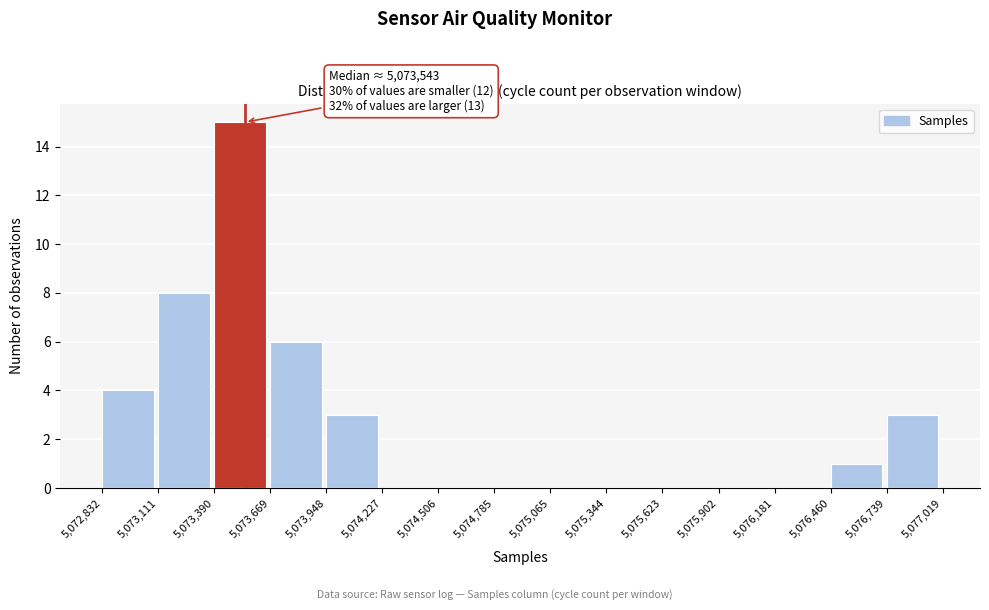

Which range on the x-axis has the tallest bar?

5,073,390 to 5,073,669